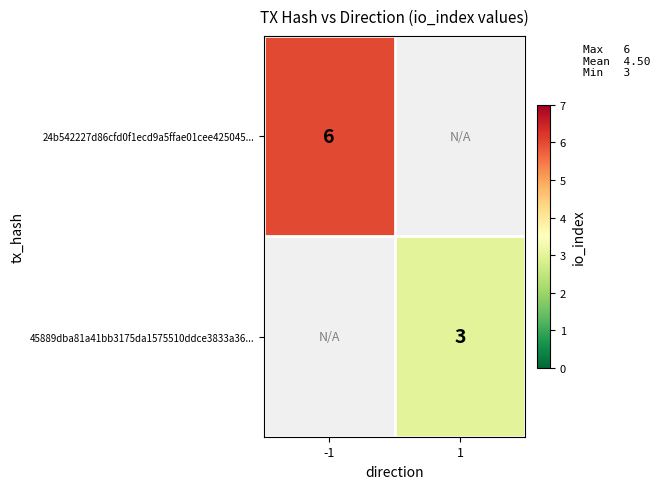

The 45889dba81a41bb3175da1575510ddce3833a36... series shows 3 at 1. True or false?

True